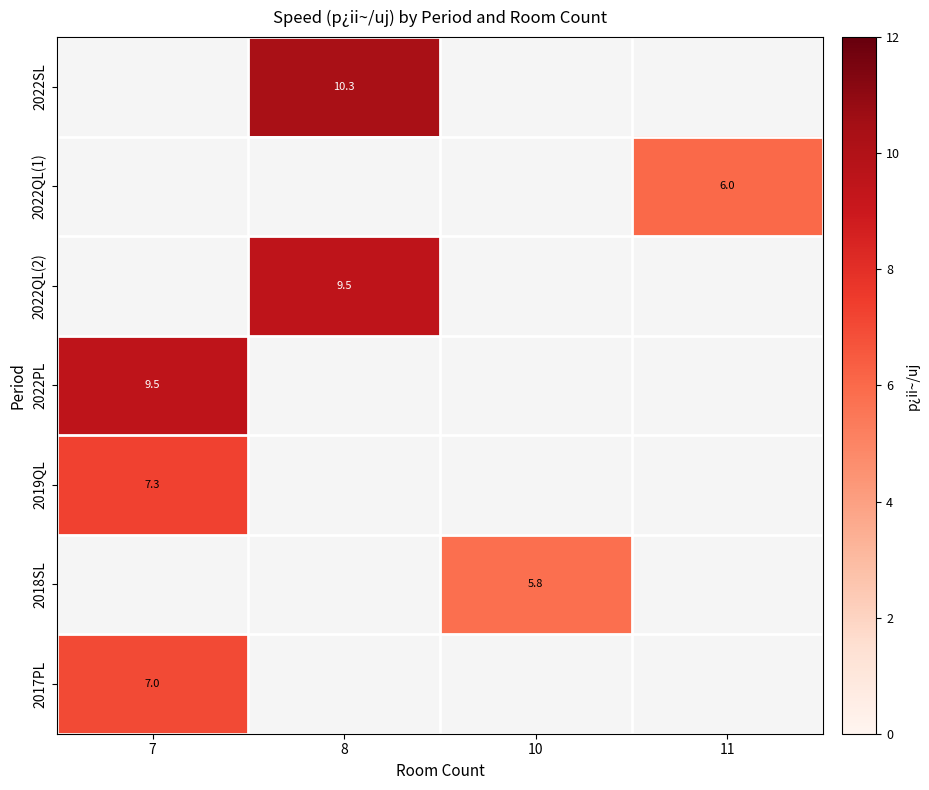

Which has a higher value, 7 or 11?

11